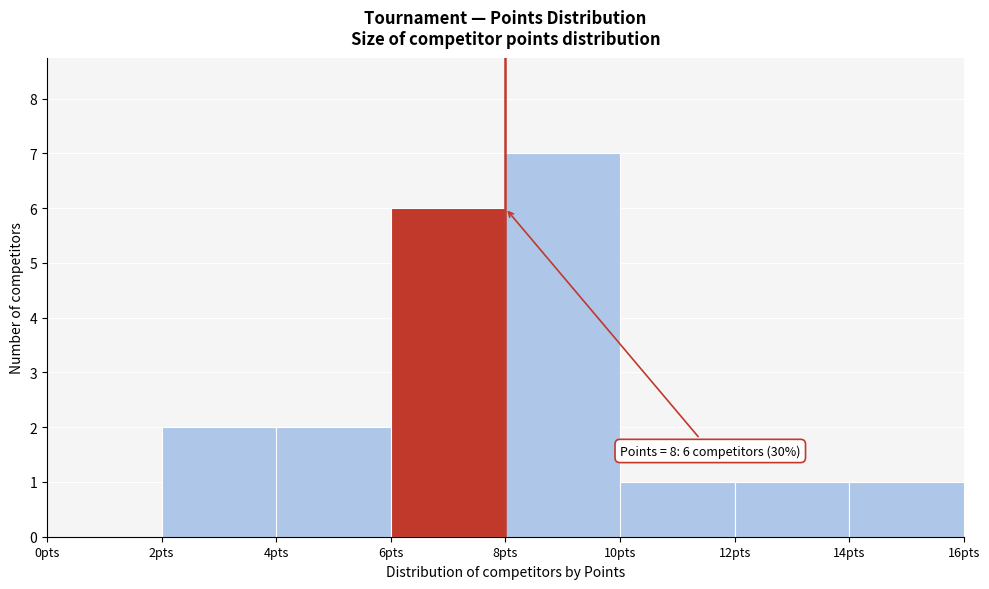

Over which range of the x-axis is the bar tallest?

8 to 10